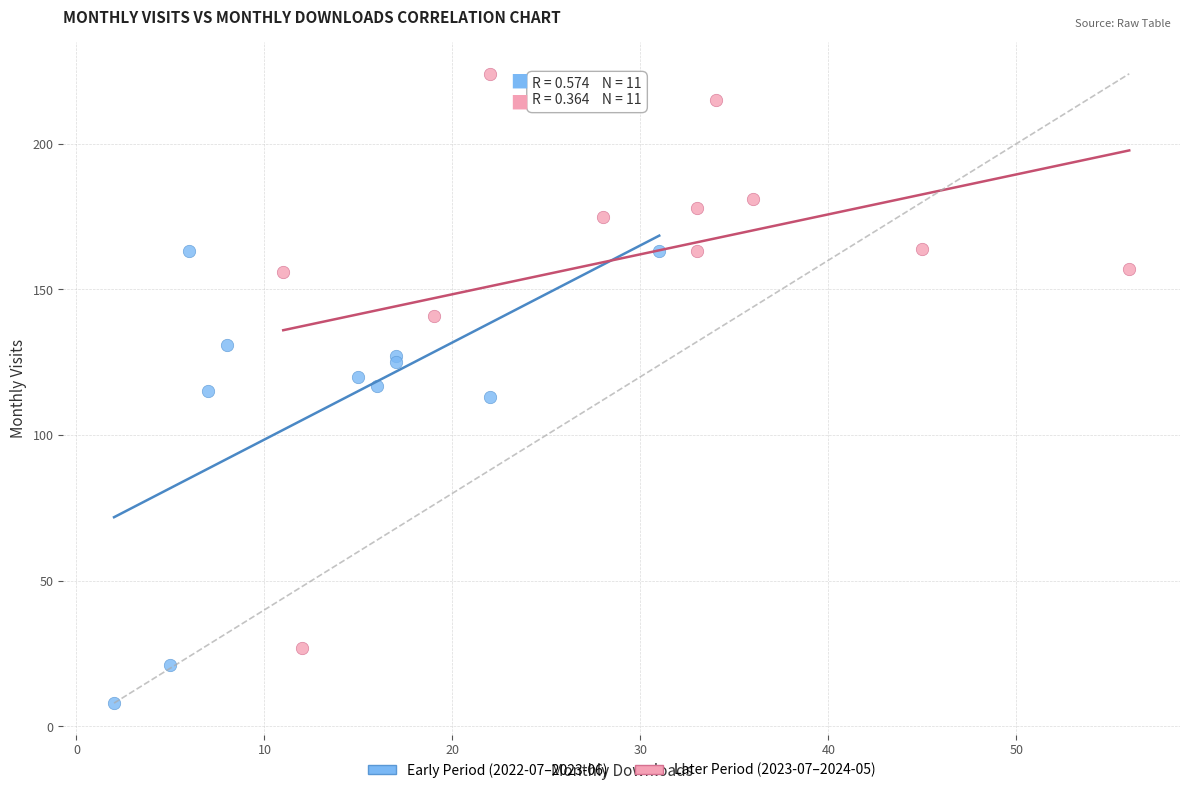

Which series has the widest spread of Y values?

Later Period (2023-07–2024-05)